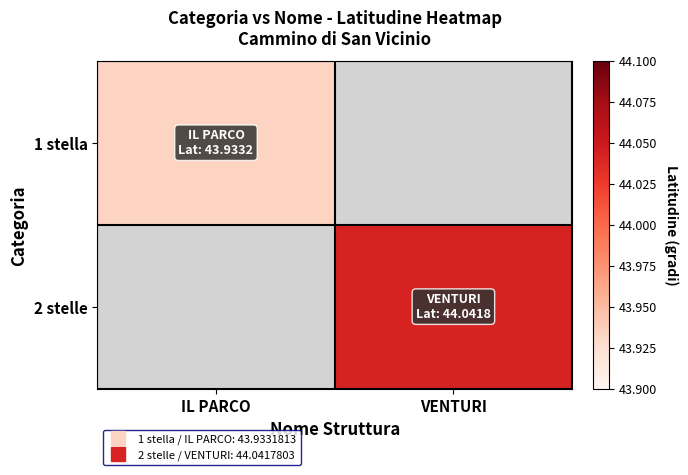

The value of 2 stelle at VENTURI is 44.0. True or false?

True